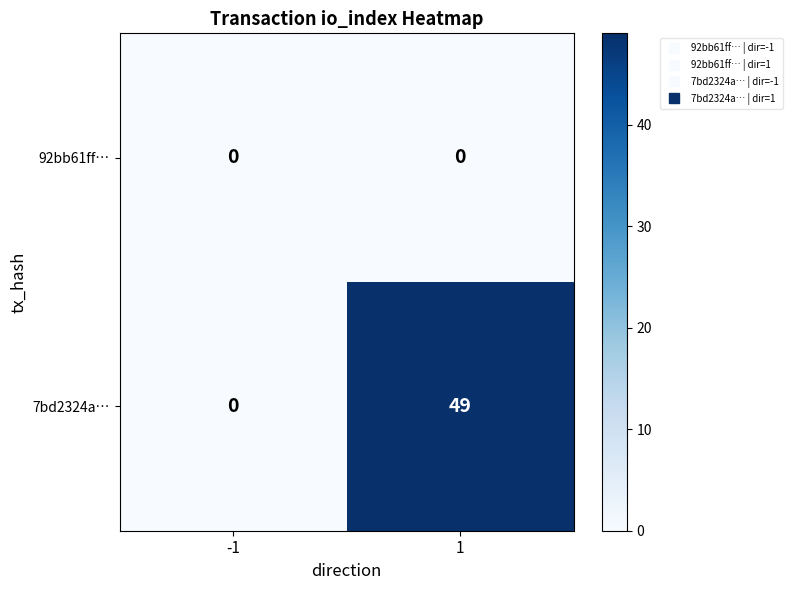

List the series in order of their overall mean, highest first.

7bd2324a…, 92bb61ff…